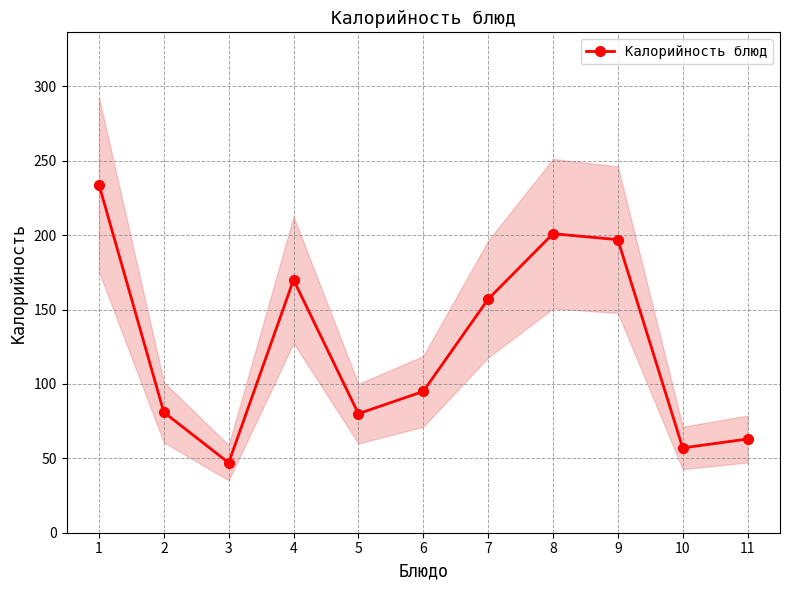

Reading left to right, list all the values displayed in this chart.

1=234	2=81	3=47	4=170	5=80	6=95	7=157	8=201	9=197	10=57	11=63